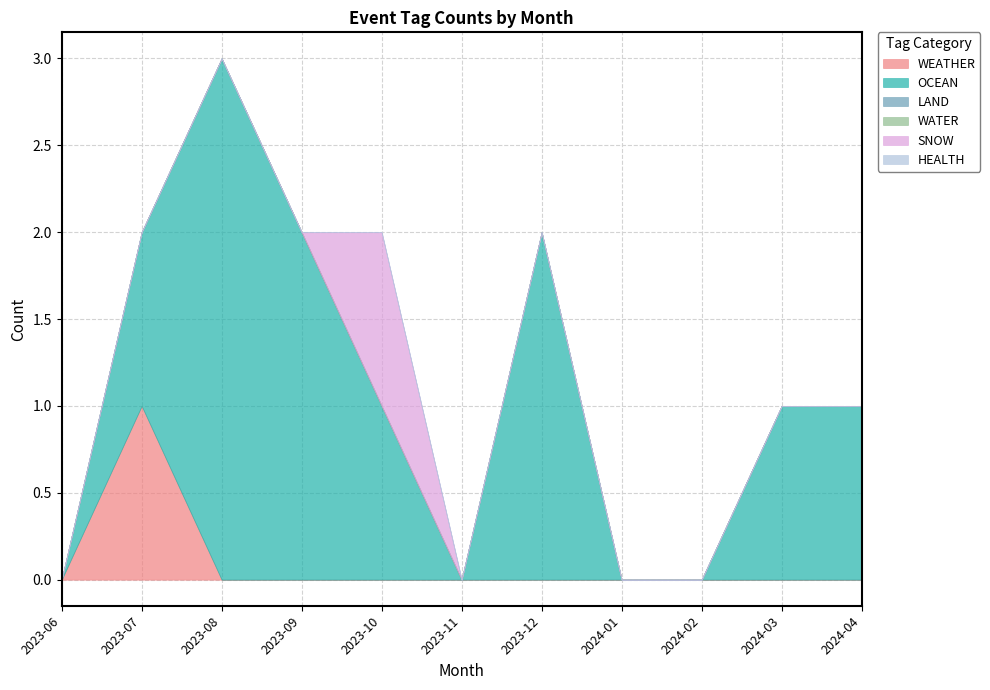

What is the highest value of the OCEAN series?

3